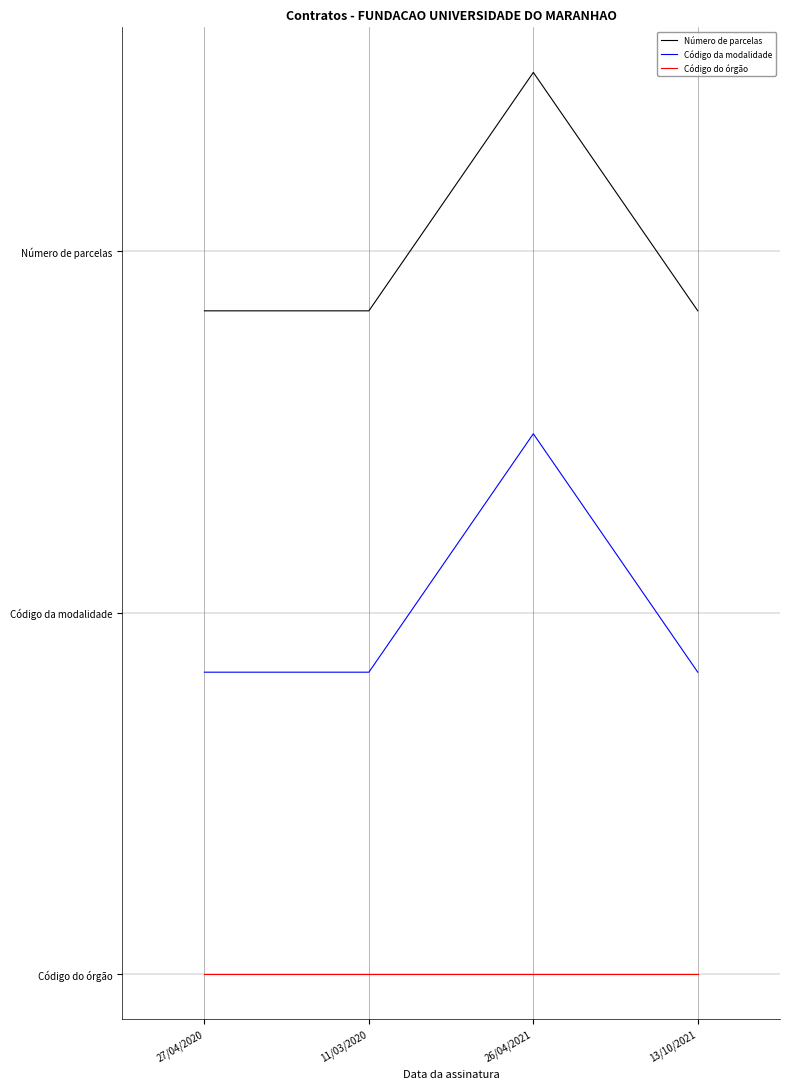

Does the chart display data point markers on the line(s)?

No